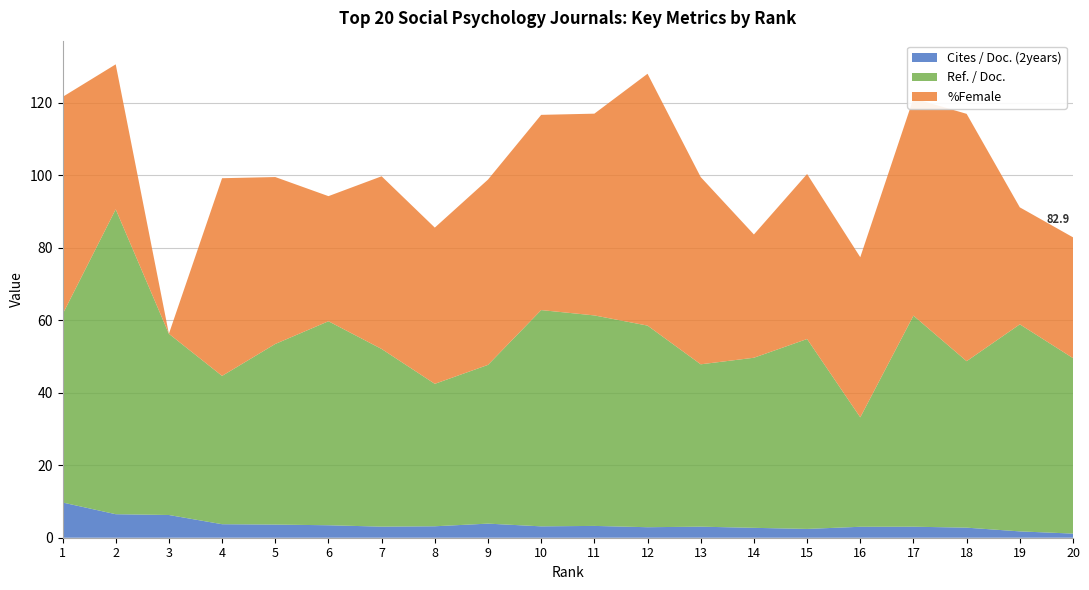

Reading left to right, what are all the values shown in this chart?

Cites / Doc. (2years): 1=9.7	2=6.5	3=6.3	4=3.7	5=3.6	6=3.4	7=3.1	8=3.2	9=3.9	10=3.1	11=3.3	12=2.9	13=3.0	14=2.7	15=2.4	16=3.0	17=3.0	18=2.8	19=1.8	20=1.1
Ref. / Doc.: 1=51.9	2=84.1	3=50.0	4=54.5	5=46.1	6=34.5	7=47.6	8=43.1	9=51.1	10=53.9	11=55.7	12=69.5	13=51.7	14=34.0	15=45.5	16=44.2	17=60.0	18=68.2	19=32.3	20=33.3
%Female: 1=60.0	2=40.9	3=0.0	4=54.5	5=46.1	6=34.5	7=47.6	8=43.1	9=51.1	10=53.9	11=55.7	12=69.5	13=51.7	14=34.0	15=45.5	16=44.2	17=60.0	18=68.2	19=32.3	20=33.3